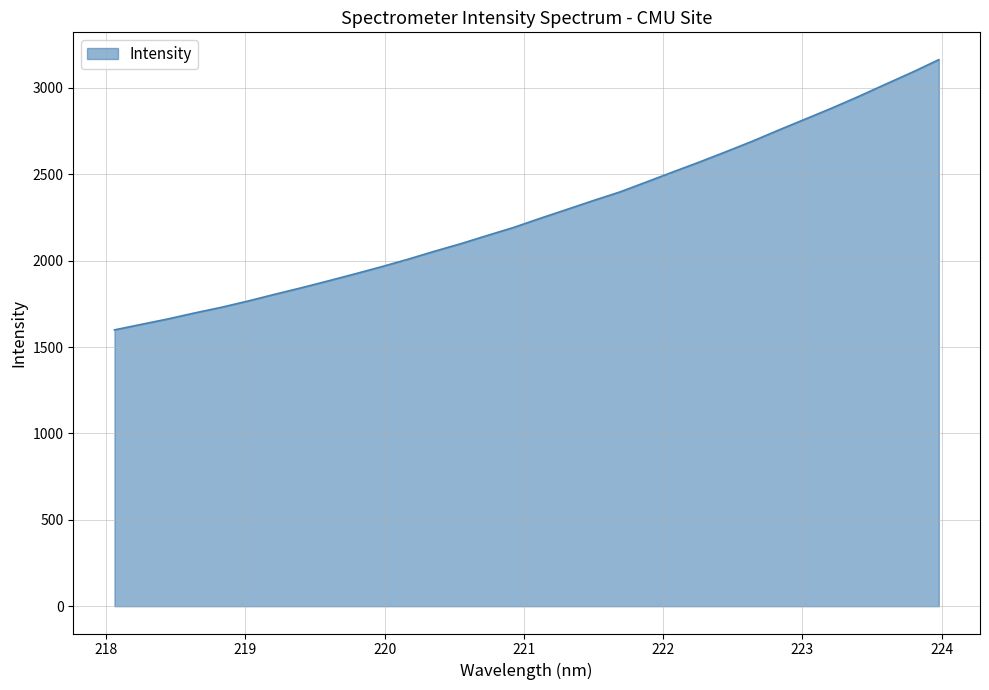

Reading right to left, extract all data points from this chart.

3163.8	3091.0	3021.9	2952.2	2885.3	2821.5	2758.1	2692.9	2631.7	2571.8	2514.3	2455.9	2398.2	2348.2	2296.7	2245.4	2192.4	2145.6	2097.8	2053.6	2007.2	1963.8	1922.2	1881.9	1842.5	1804.7	1765.8	1729.7	1697.1	1662.6	1631.2	1599.5